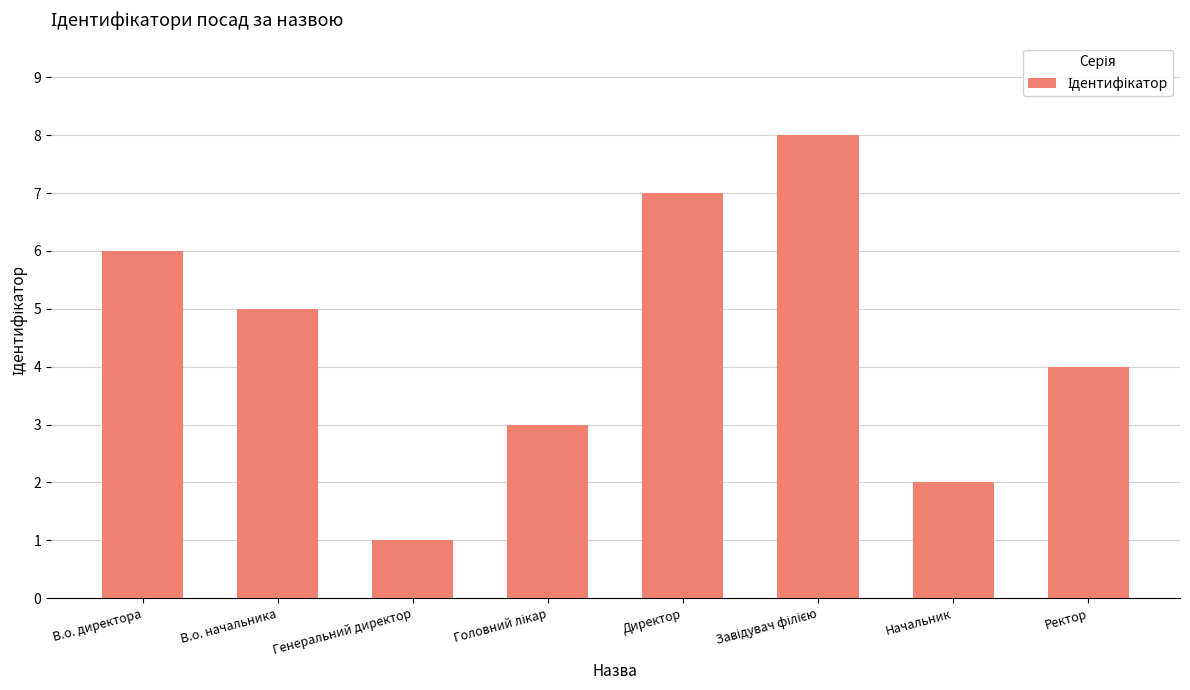

What is the sum of all values?

36